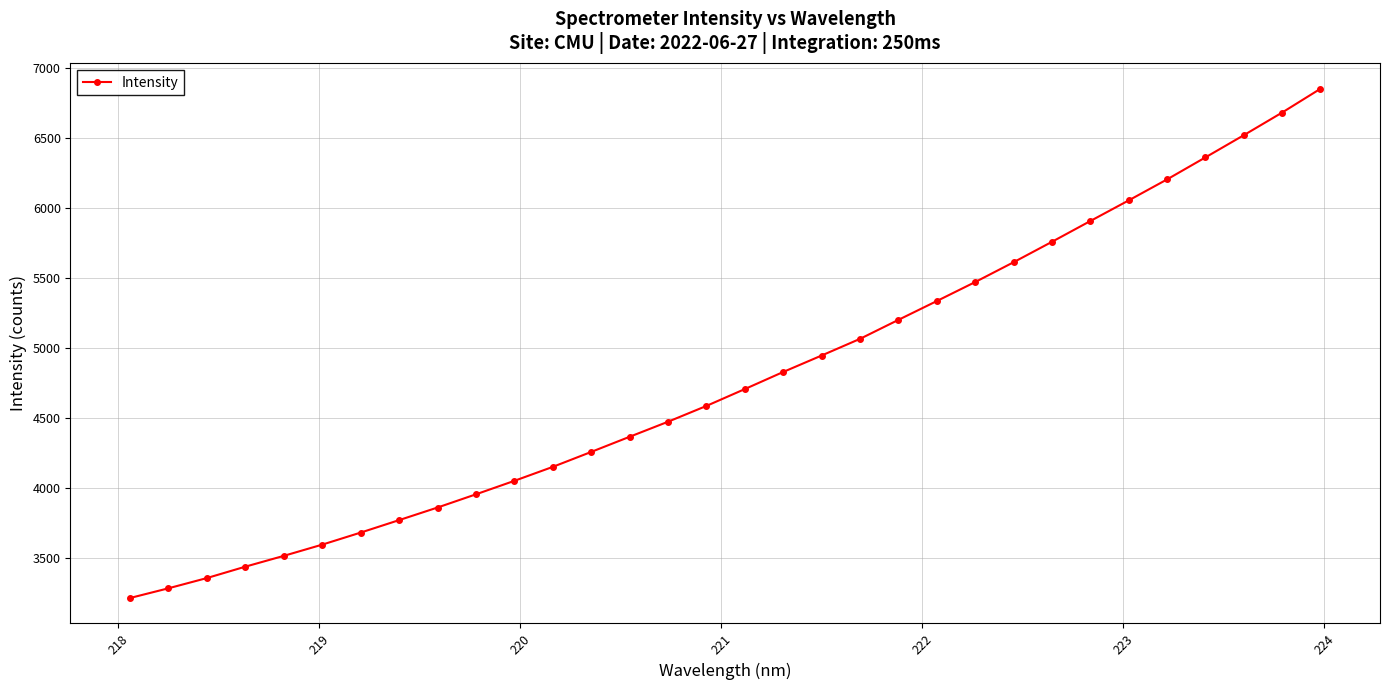

What is the value of the 16th point from the left?

4584.8